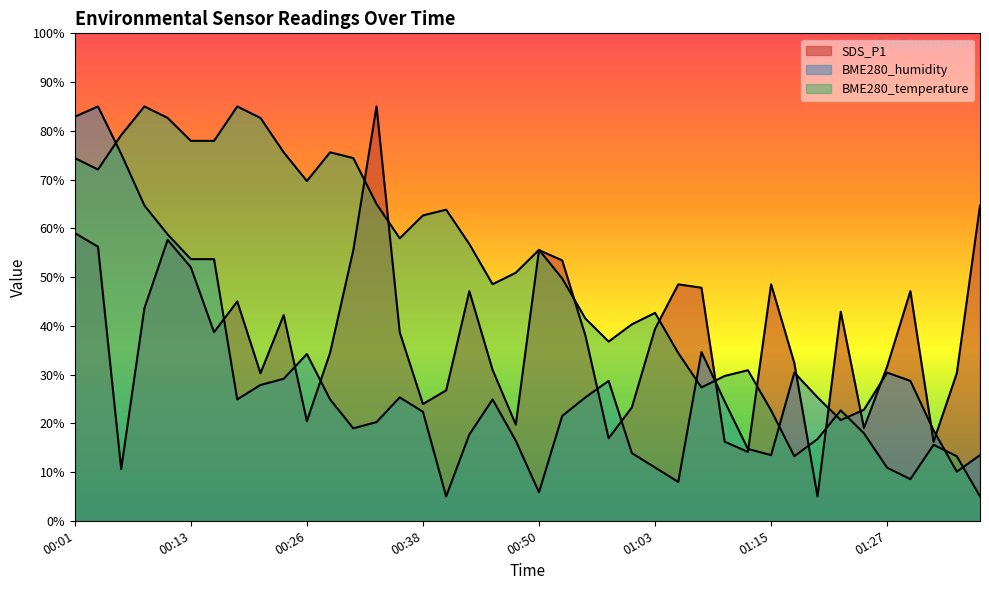

How many data points in SDS_P1 are above 38?

21